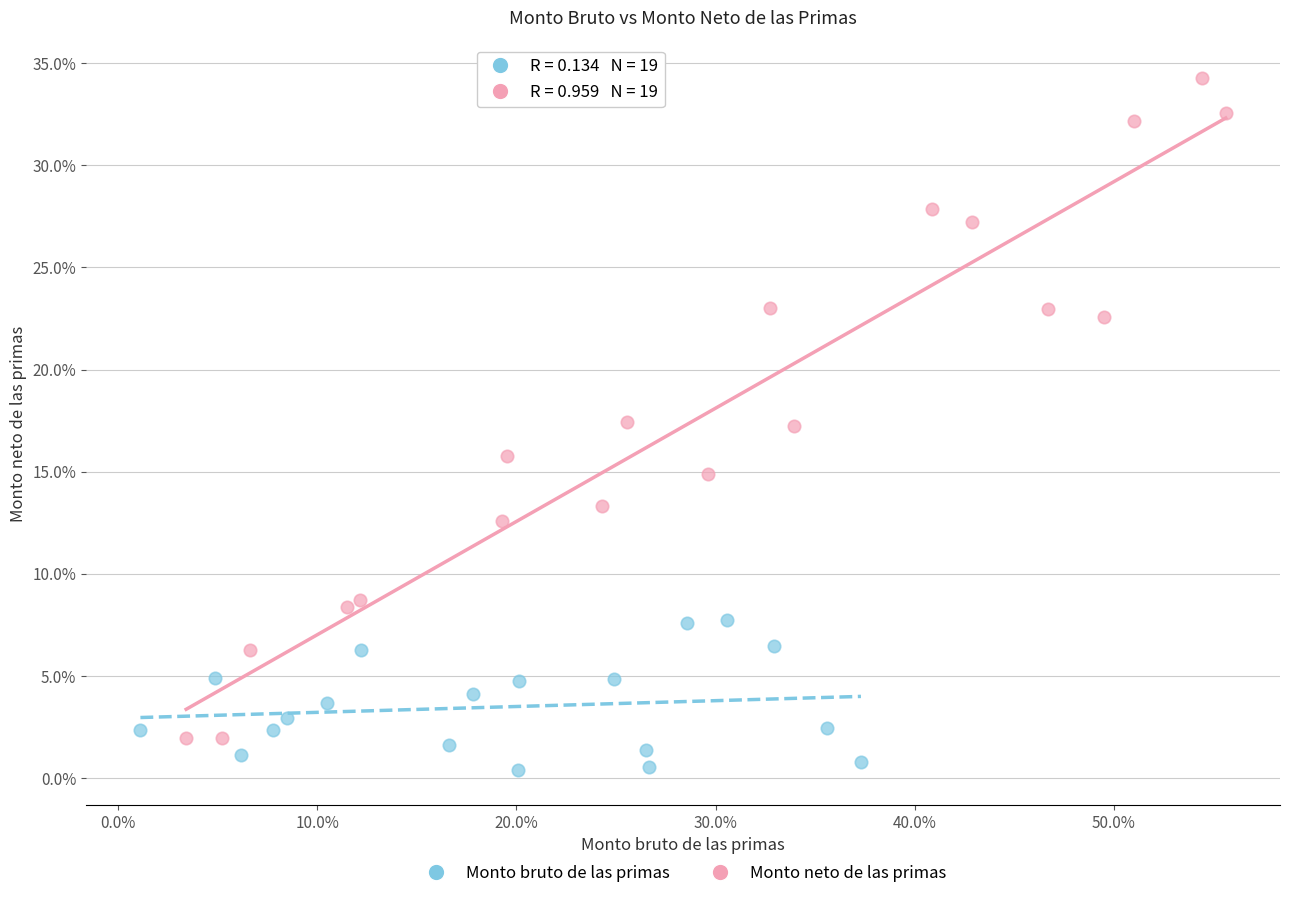

What are all the series names shown in the legend?

Monto bruto de las primas, Monto neto de las primas